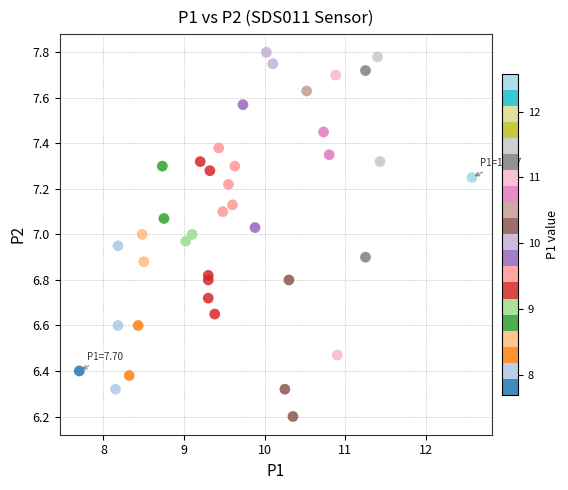

What is the range of X values (max minus min)?

4.9